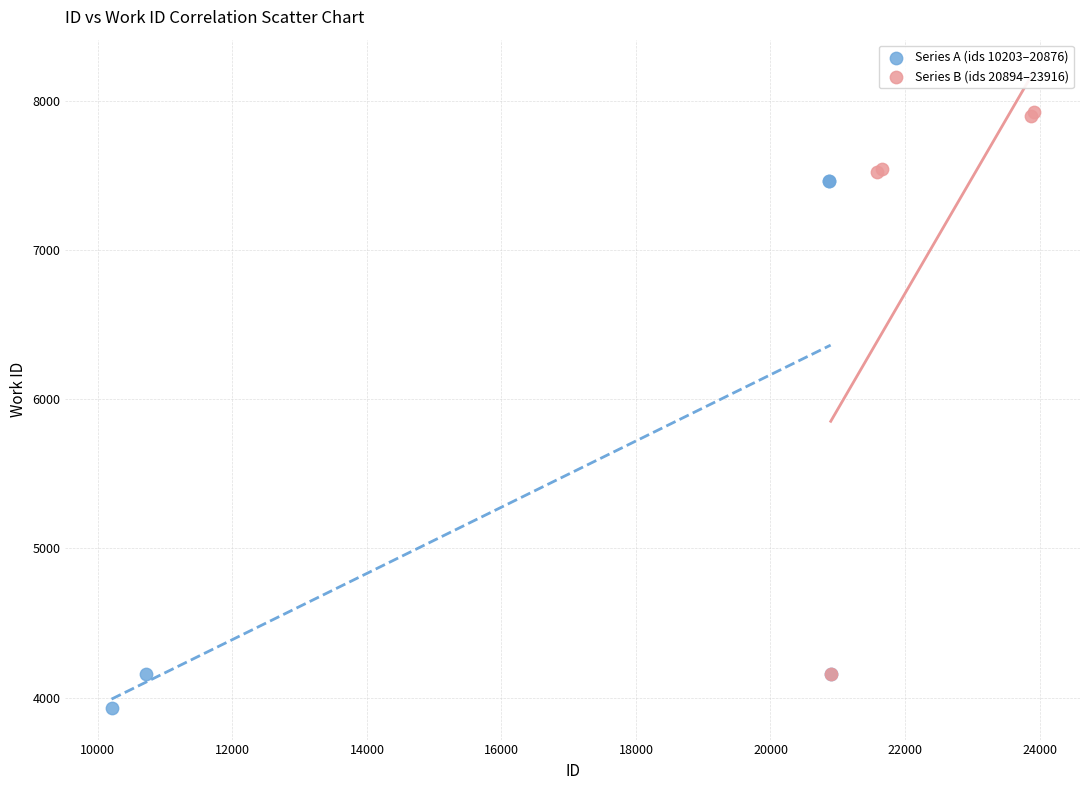

Which series has the widest spread of Y values?

Series B (ids 20894–23916)